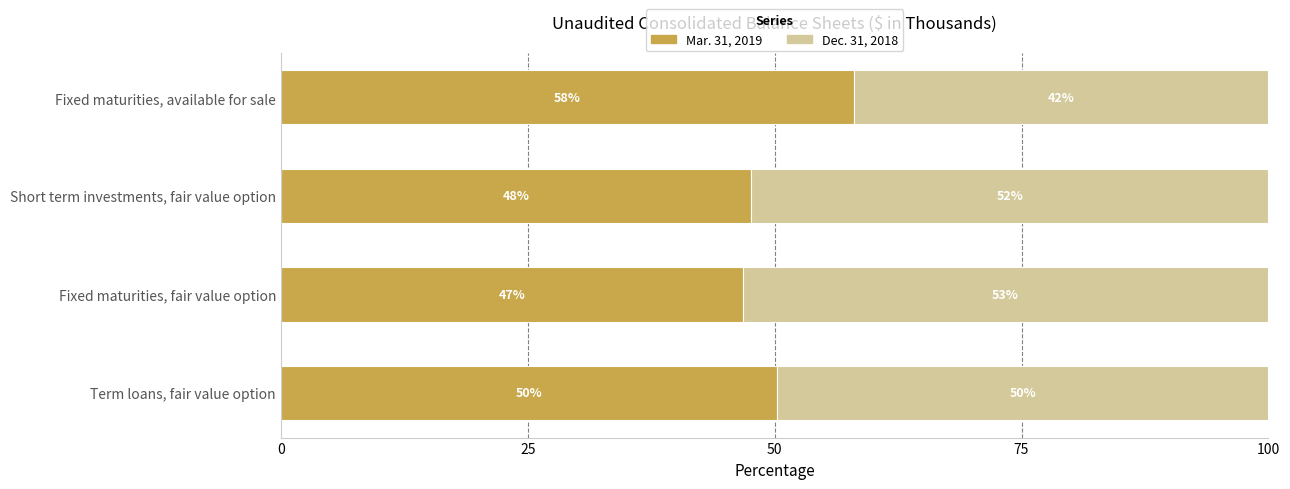

What is the highest value of the Mar. 31, 2019 series?

58.0